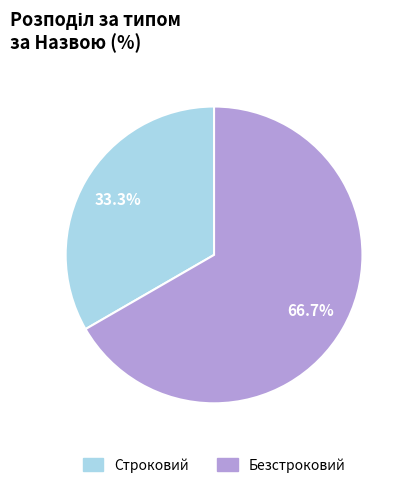

The Строковий slice represents 33% of the pie. True or false?

True